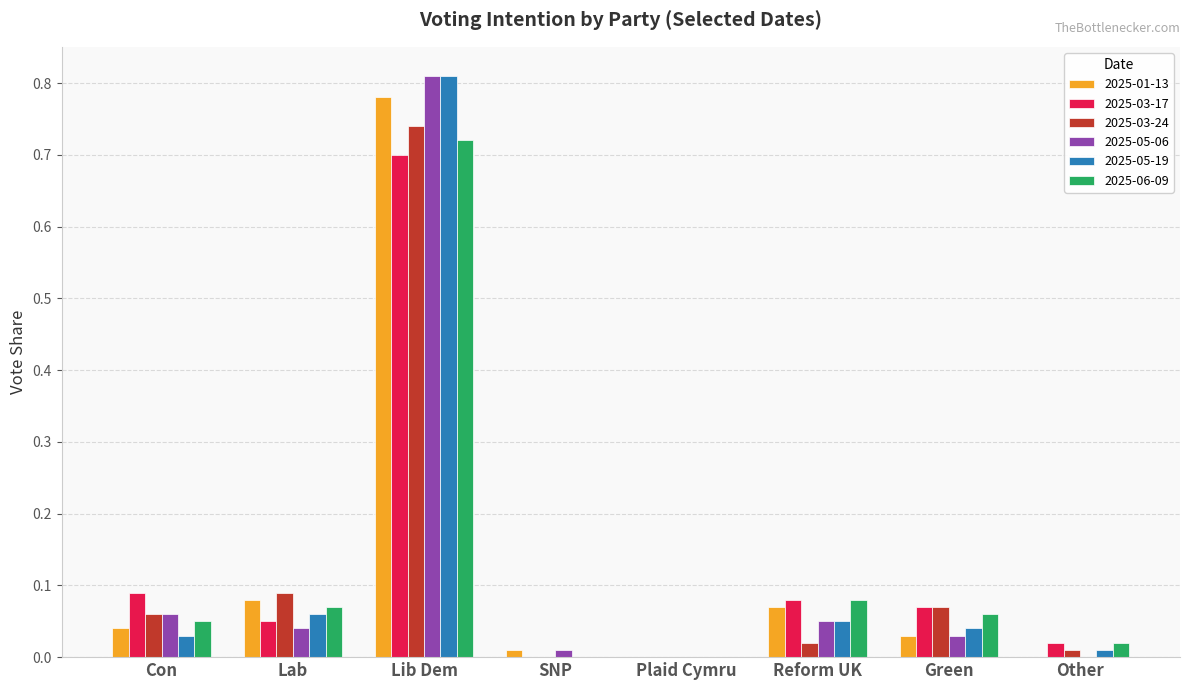

What is the total value across all series at Green?

0.3